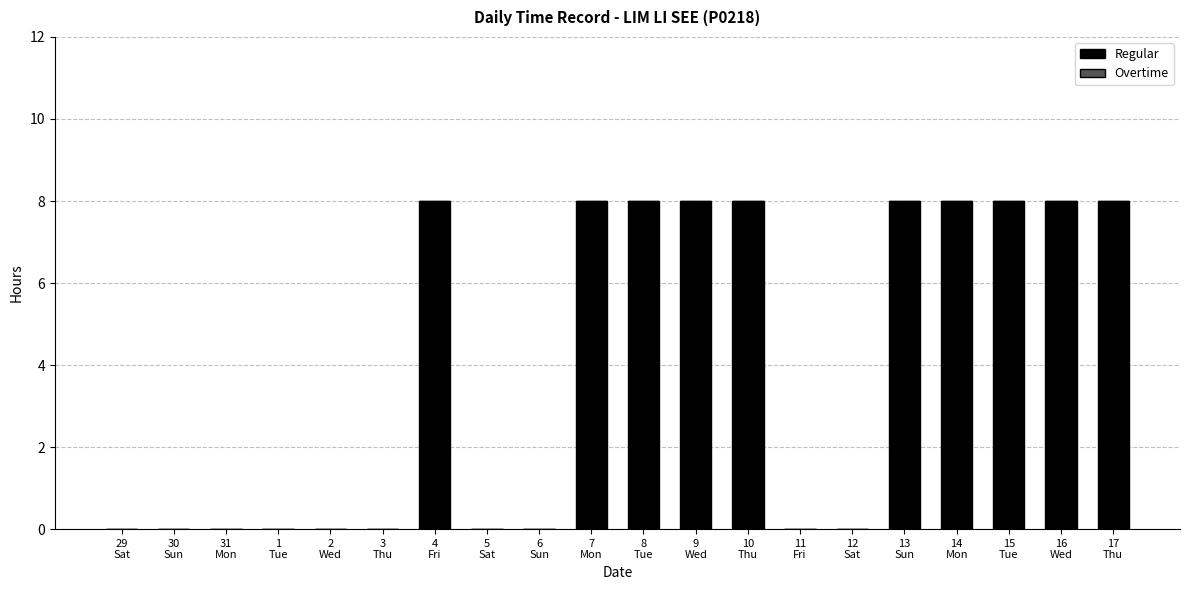

What is the greatest value displayed?

8